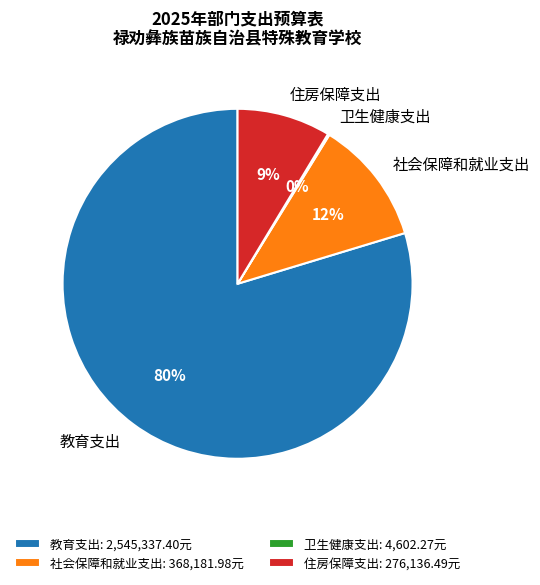

The 社会保障和就业支出 slice represents 1% of the pie. True or false?

False